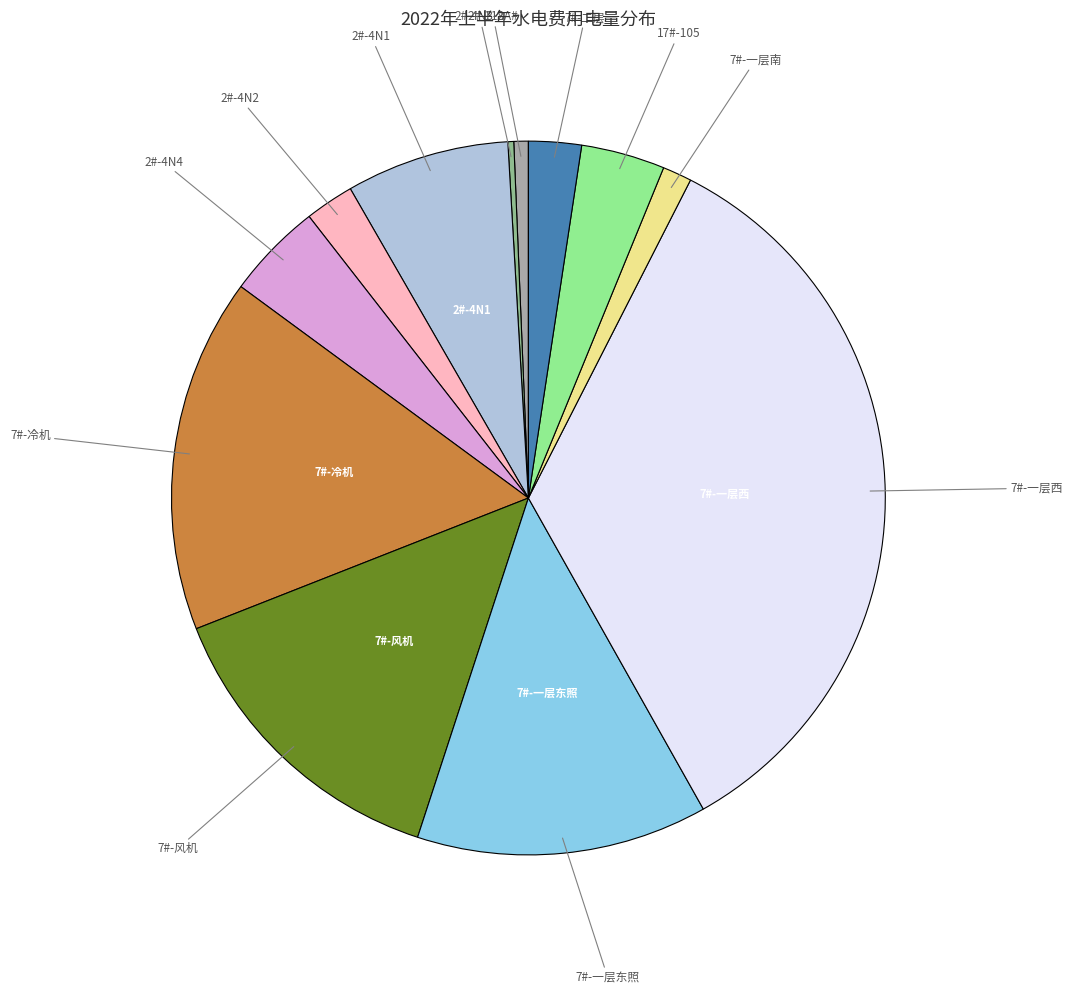

Is it true that 2#-4N2 is 10% of the pie?

False